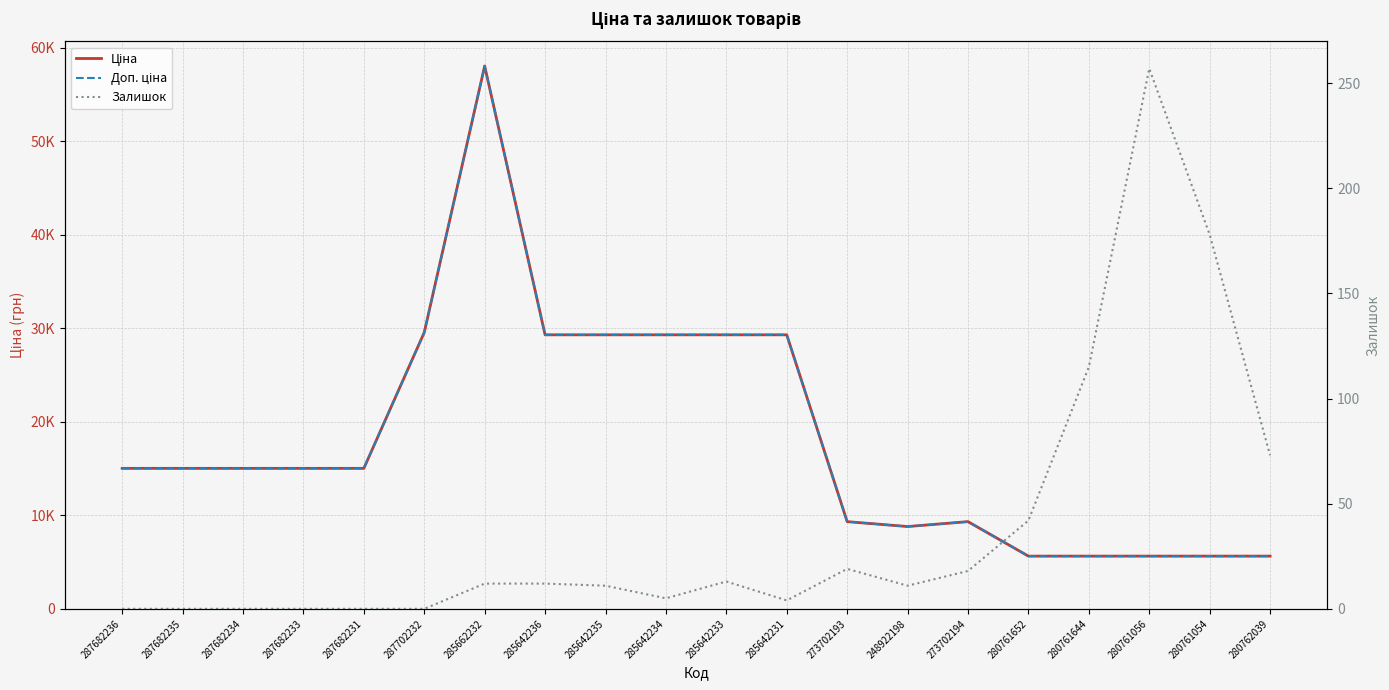

List the labels in order of Залишок value, largest first.

280761056, 280761054, 280761644, 280762039, 280761652, 273702193, 273702194, 285642233, 285662232, 285642236, 285642235, 248922198, 285642234, 285642231, 287682236, 287682235, 287682234, 287682233, 287682231, 287702232